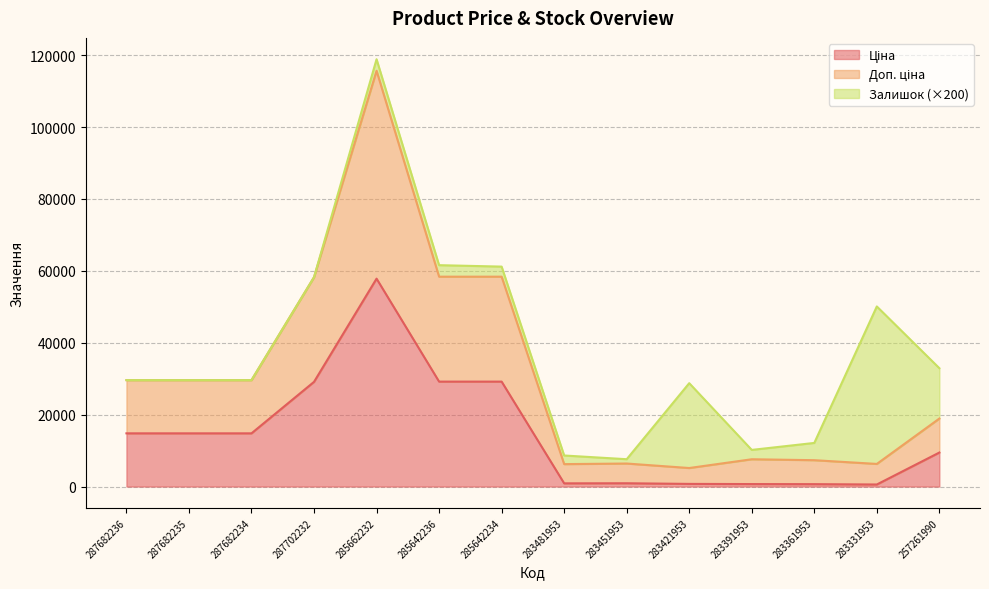

What is the total value across all series at 287682235?

29601.6